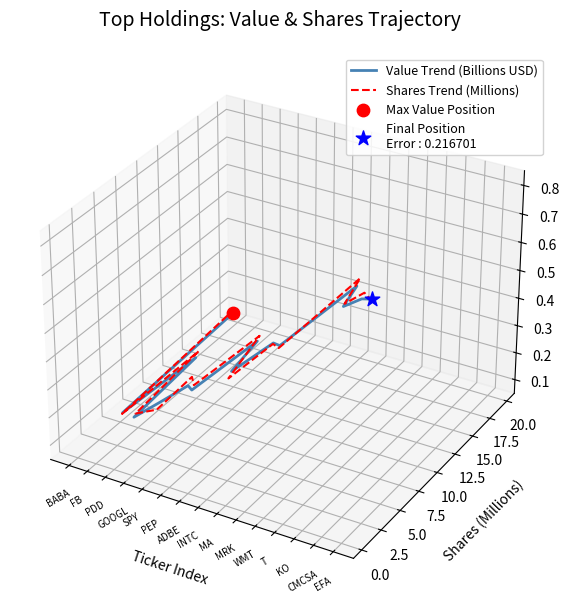

Which series reaches the maximum Y coordinate?

Shares Trend (Millions)